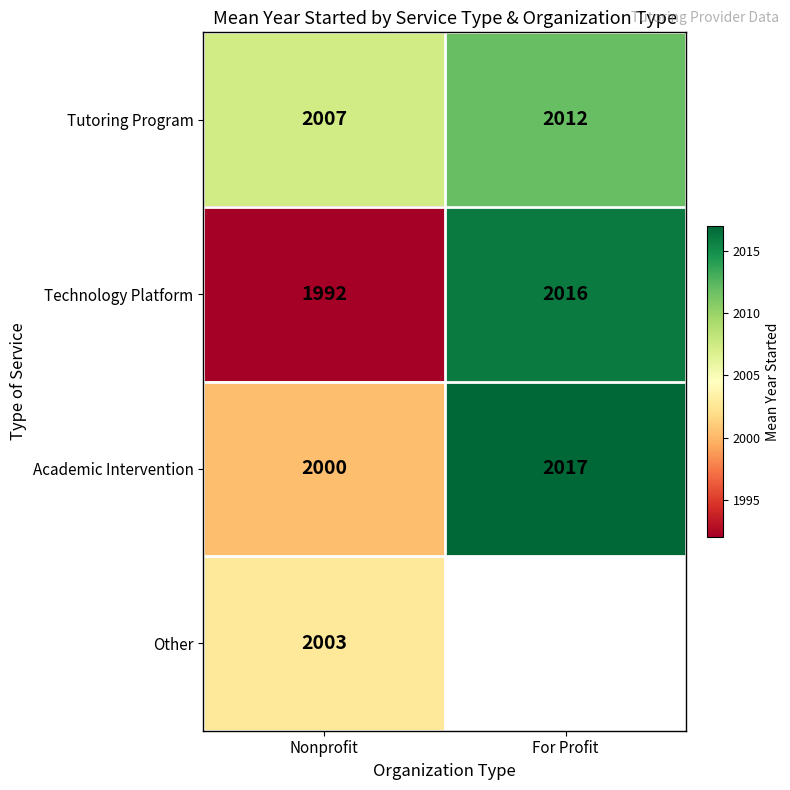

Rank the categories by Academic Intervention value from lowest to highest.

Nonprofit, For Profit